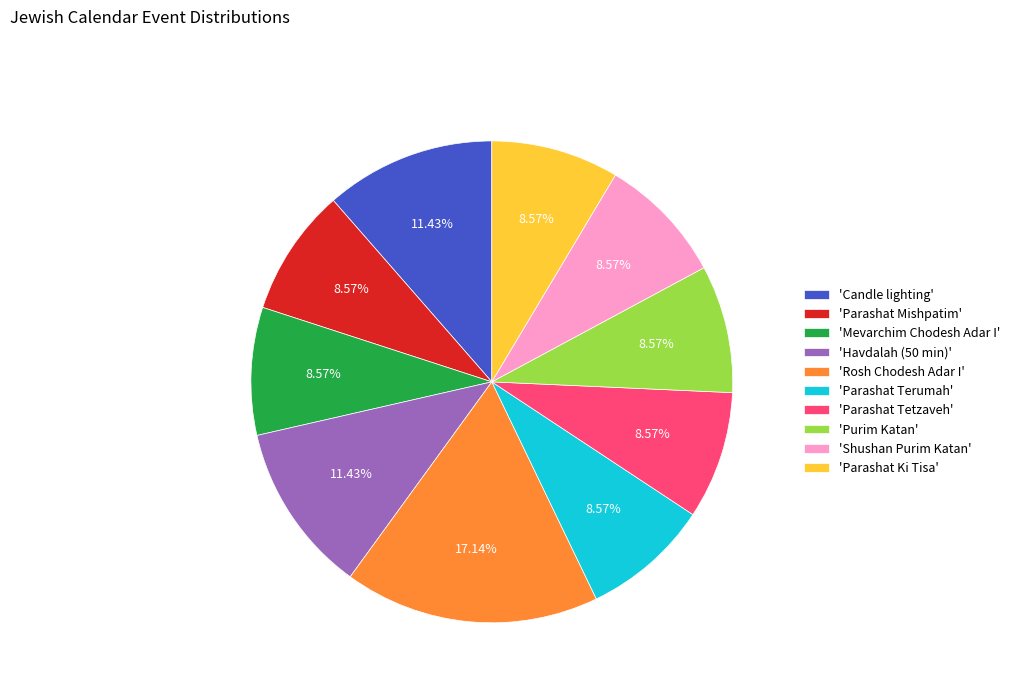

How many segments does this pie chart have?

10